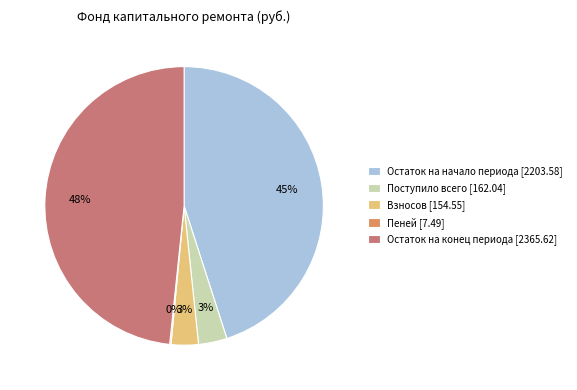

To the nearest percent, what percentage of the pie is Поступило всего [162.04]?

3%